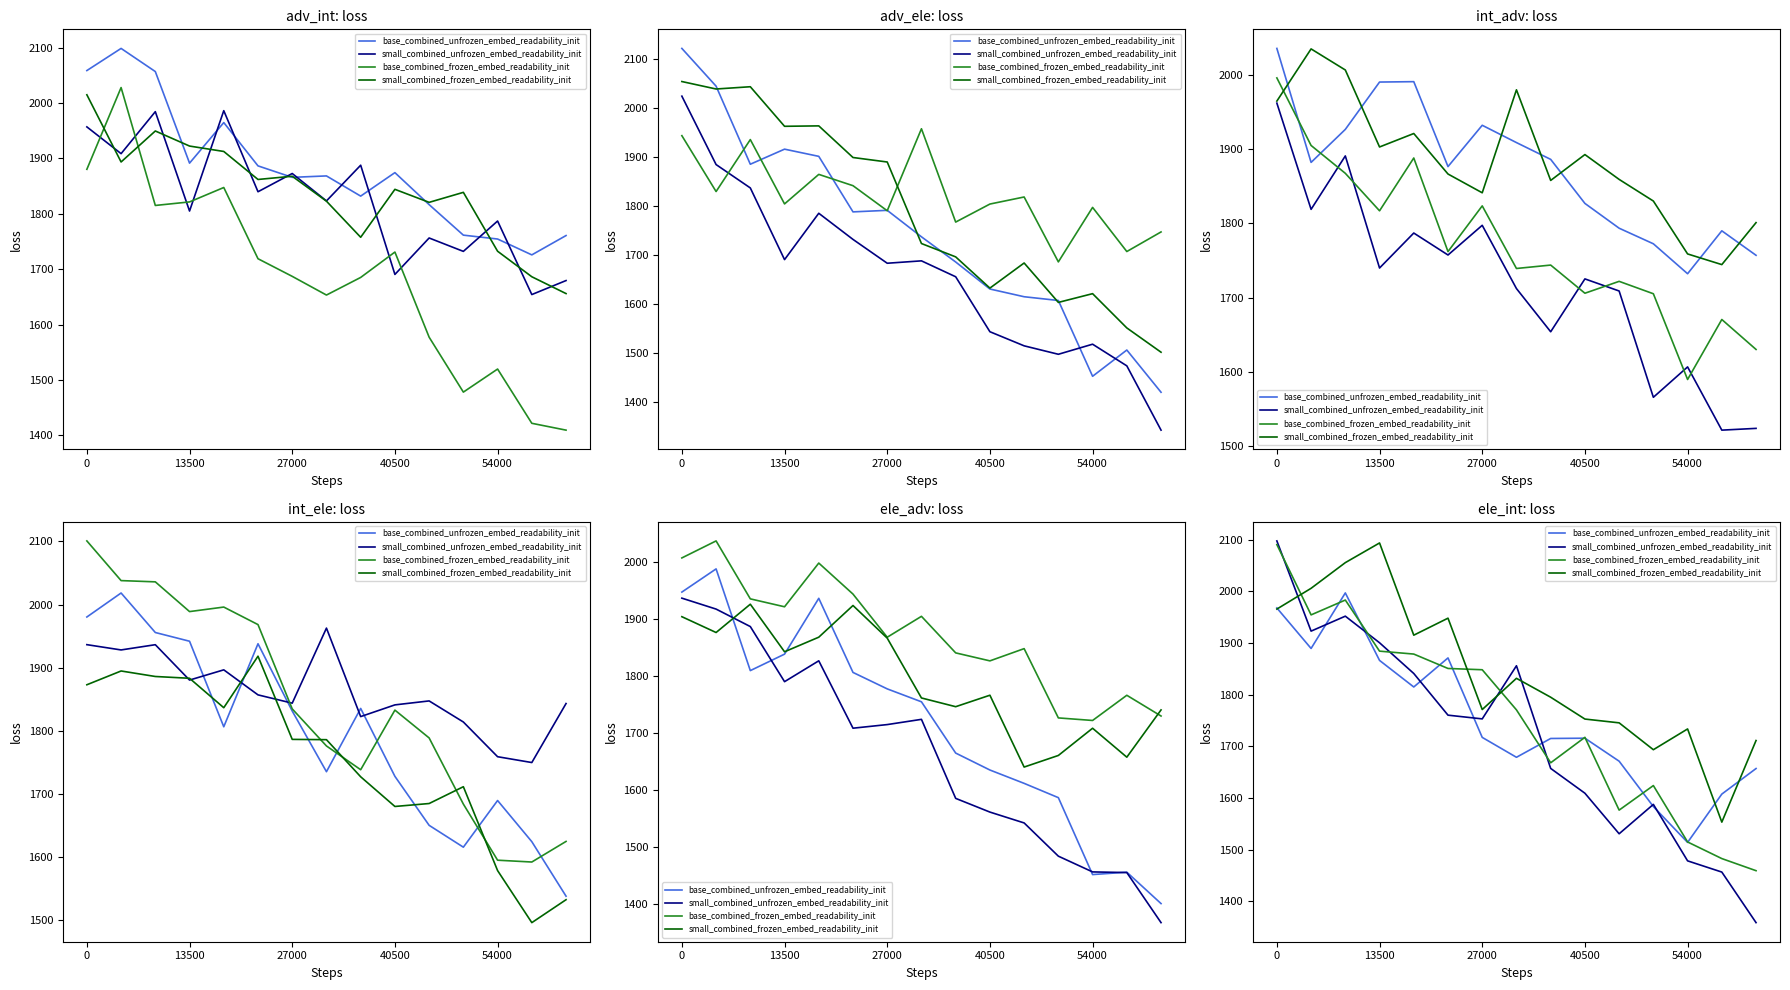

Reading left to right, transcribe all the data shown in this chart.

base_combined_unfrozen_embed_readability_init: 1967.9	1889.4	1997.0	1866.3	1814.8	1871.1	1717.2	1678.7	1715.1	1715.7	1671.1	1583.3	1513.9	1607.4	1656.9
small_combined_unfrozen_embed_readability_init: 2097.7	1923.0	1952.0	1900.5	1841.0	1760.3	1753.1	1855.9	1657.1	1609.1	1530.6	1587.5	1478.1	1456.4	1358.5
base_combined_frozen_embed_readability_init: 2090.6	1954.5	1983.2	1884.2	1878.6	1850.7	1848.2	1770.5	1668.0	1717.4	1576.4	1623.9	1514.7	1482.6	1459.1
small_combined_frozen_embed_readability_init: 1965.7	2005.9	2055.6	2093.7	1915.2	1948.1	1771.2	1831.6	1795.0	1752.7	1745.4	1693.4	1733.6	1553.1	1711.2